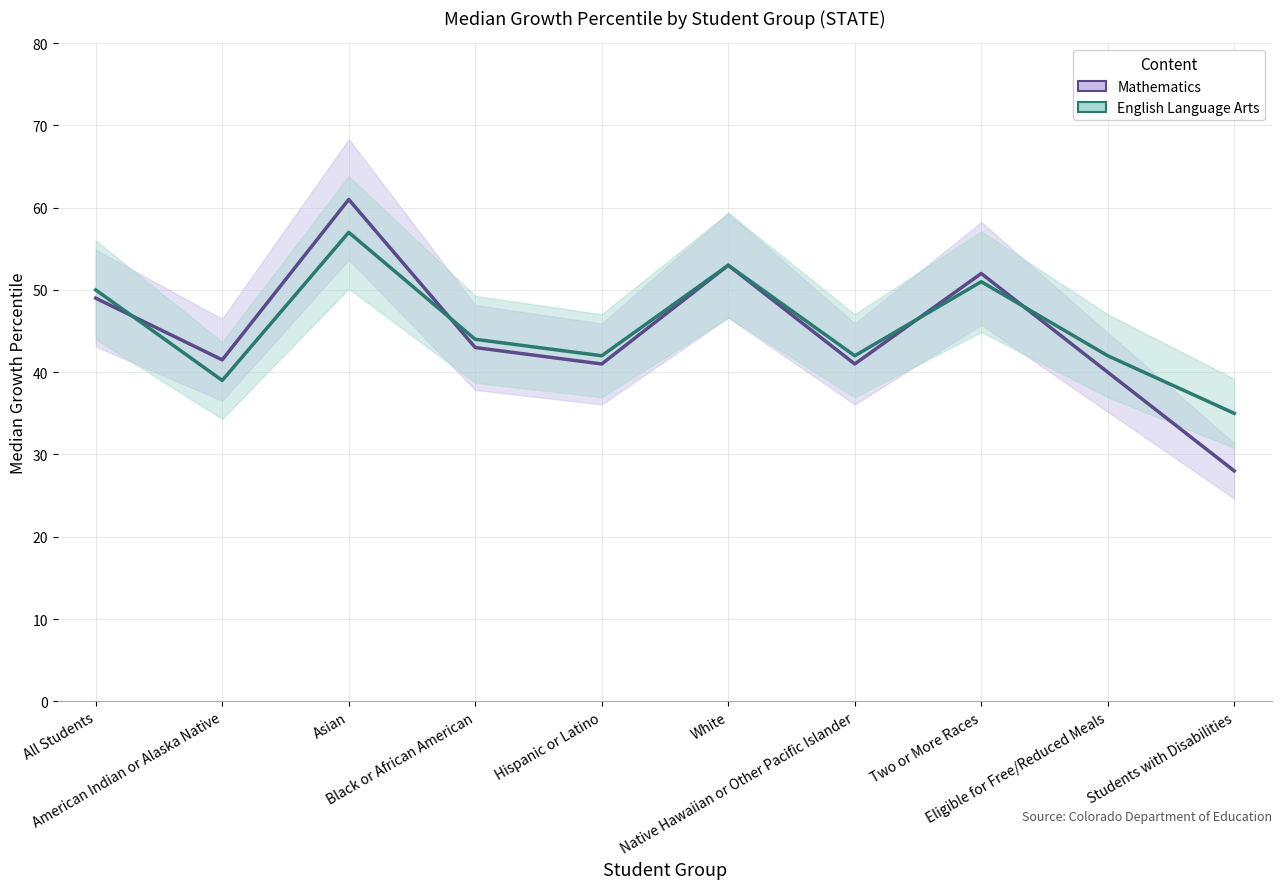

List the series in order of their overall mean, lowest first.

Mathematics, English Language Arts